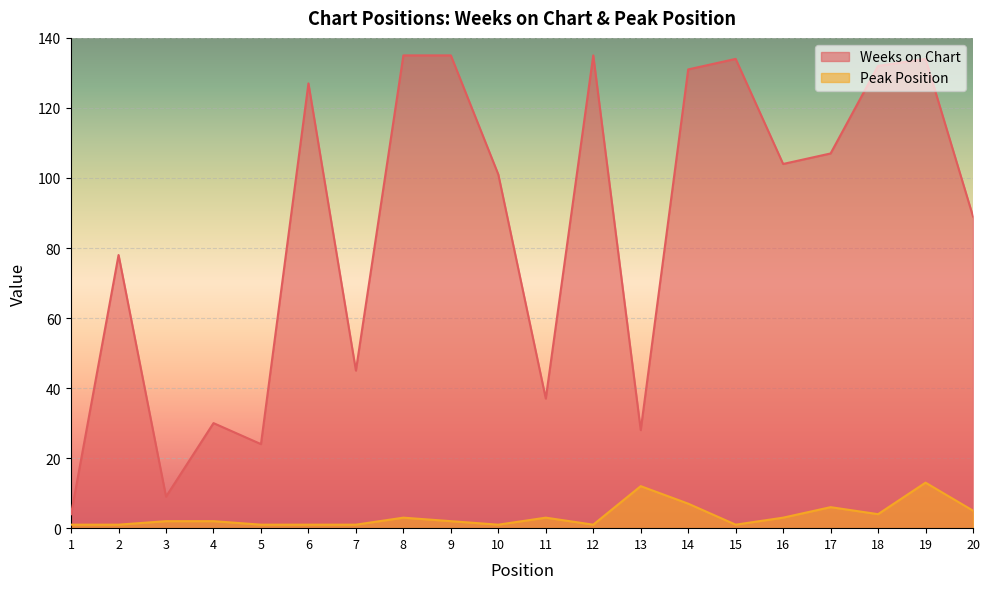

True or false: Peak Position has more than 2 points higher than both neighbors.

True